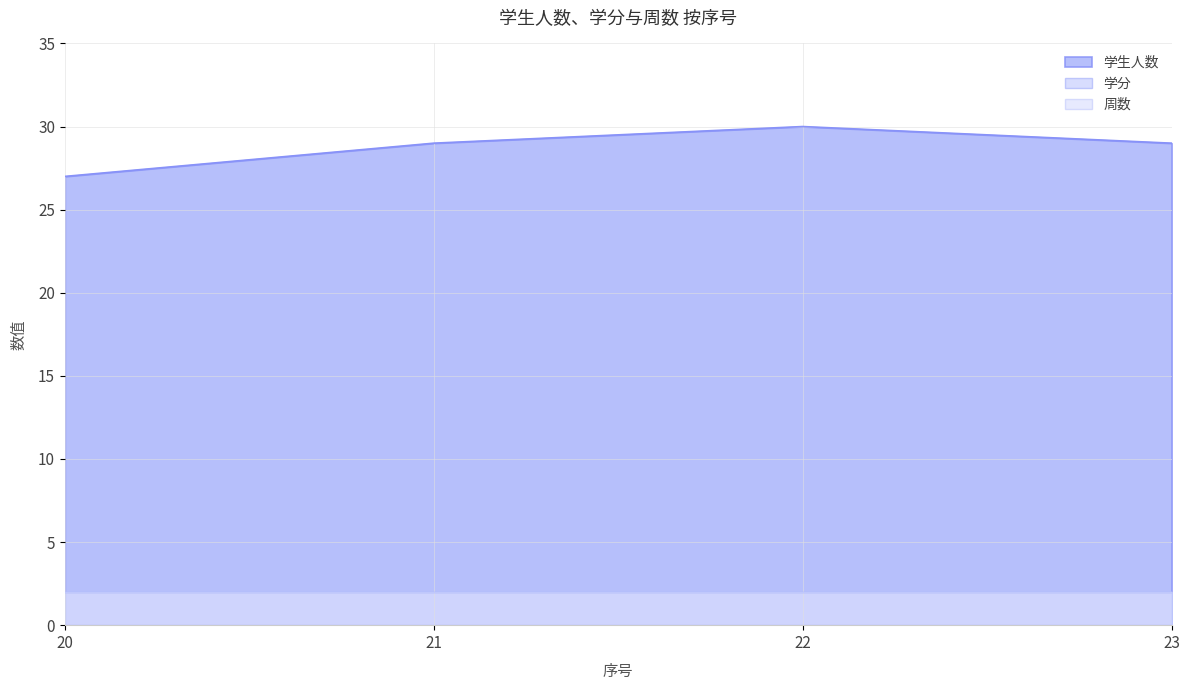

List the series in order of their peak value, highest first.

学生人数, 学分, 周数